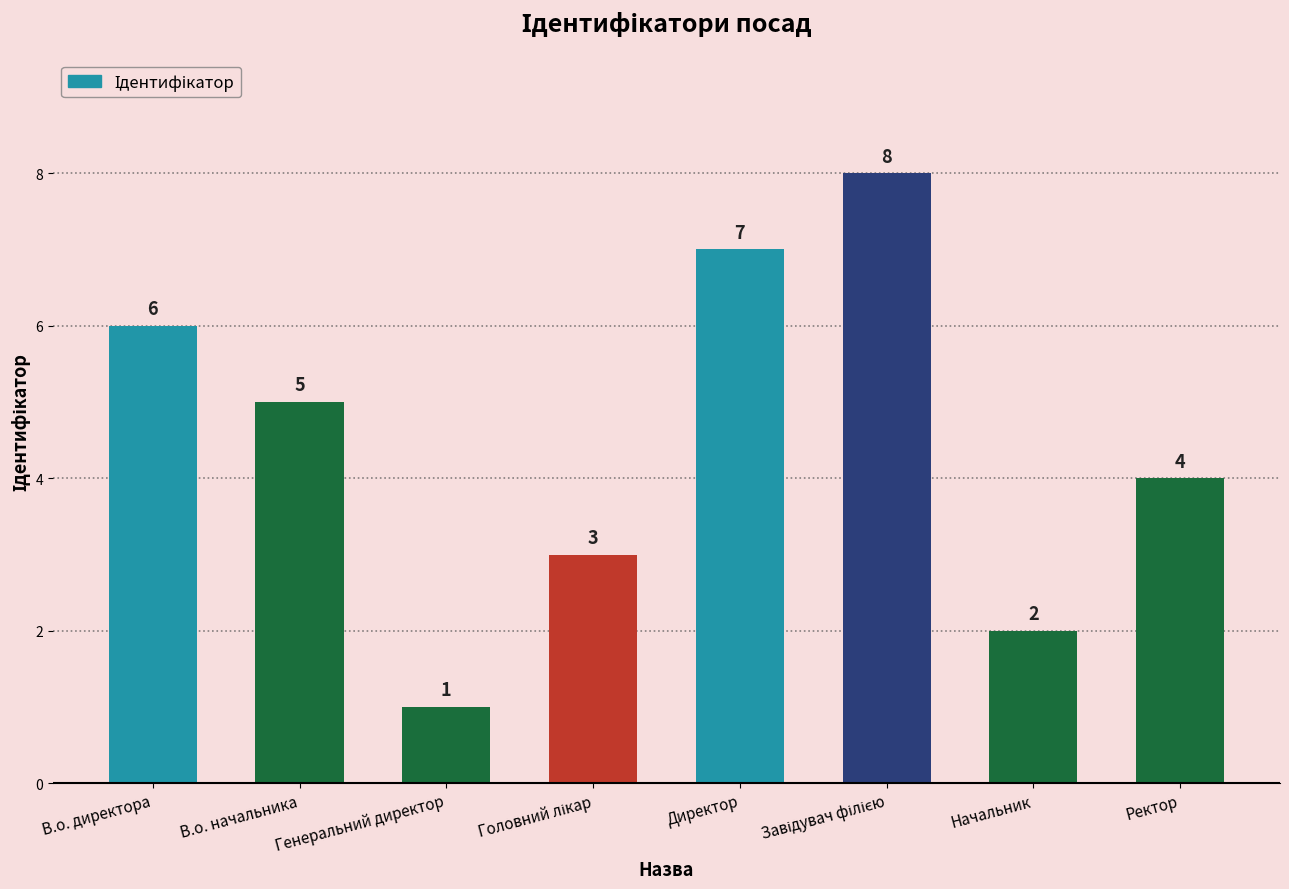

Is it true that the value at В.о. директора is 3?

False